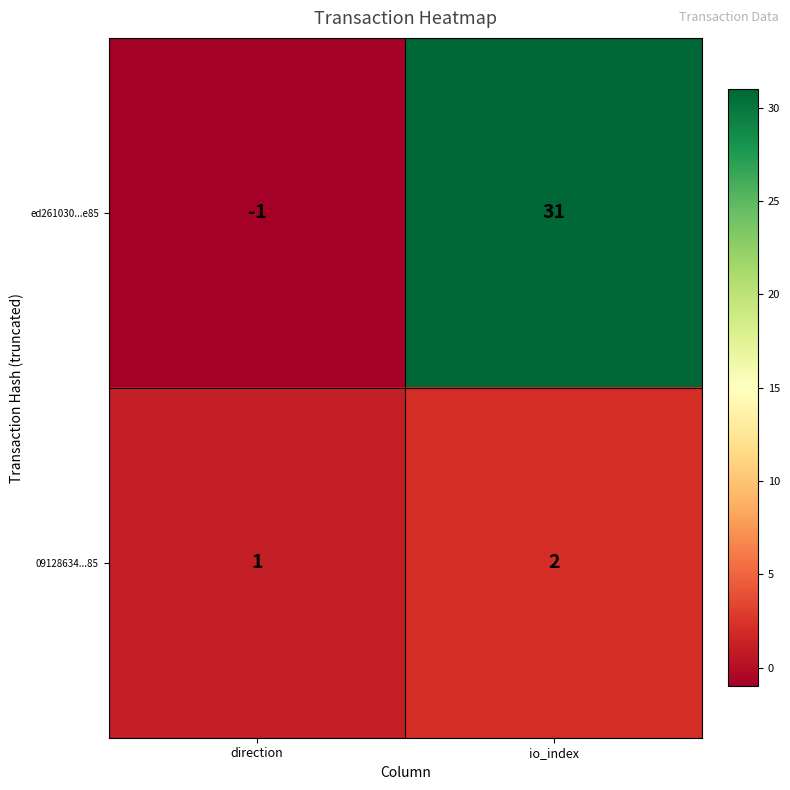

What is the greatest value displayed?

31